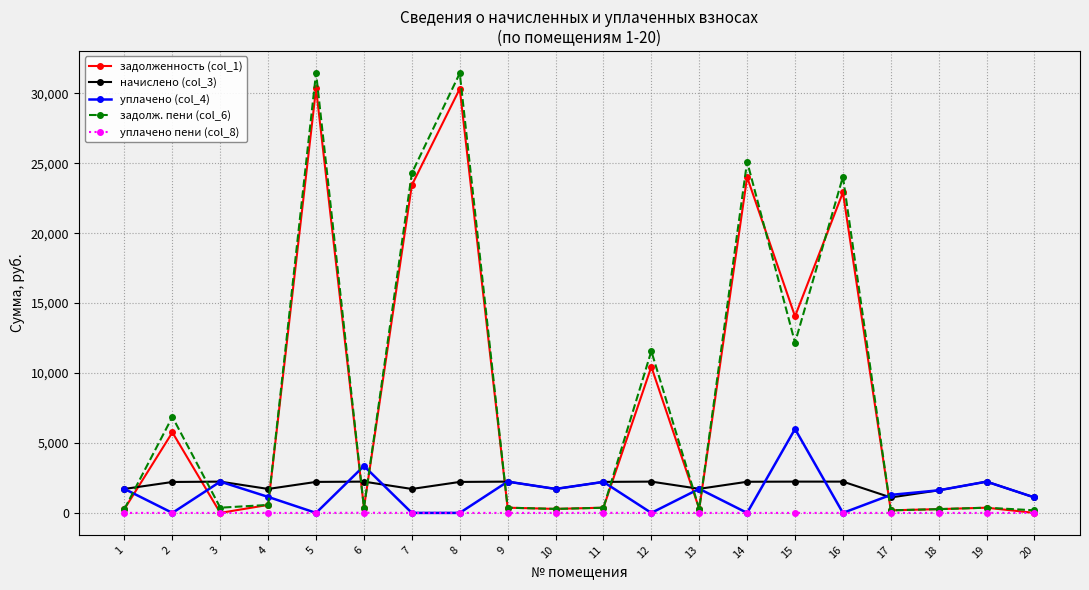

What is the difference between the задолженность (col_1) values at 20 and 4?

570.8